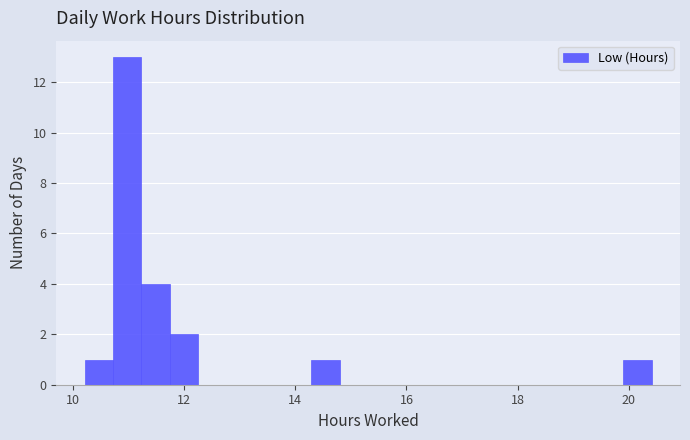

Around what value on the x-axis is the tallest bar? Give the approximate position of its centre, as read against the axis.

11.0